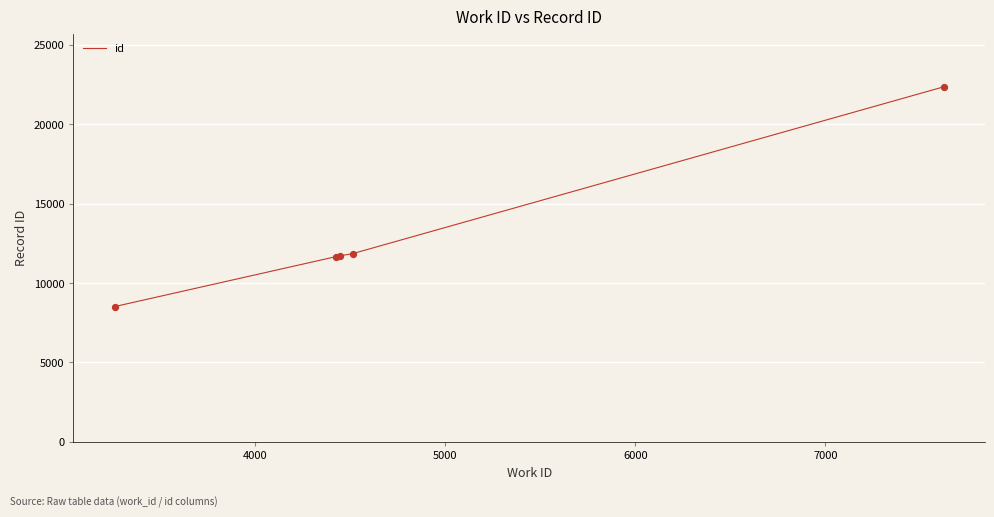

What is the sum of all values?

66082